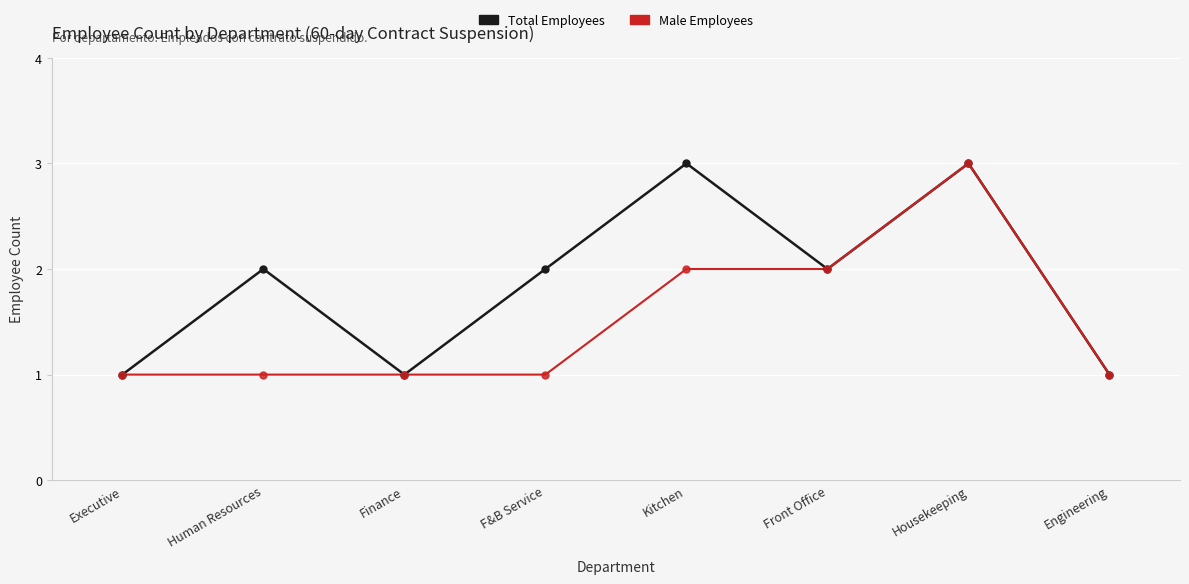

At which category is the sum across all series the highest?

Housekeeping